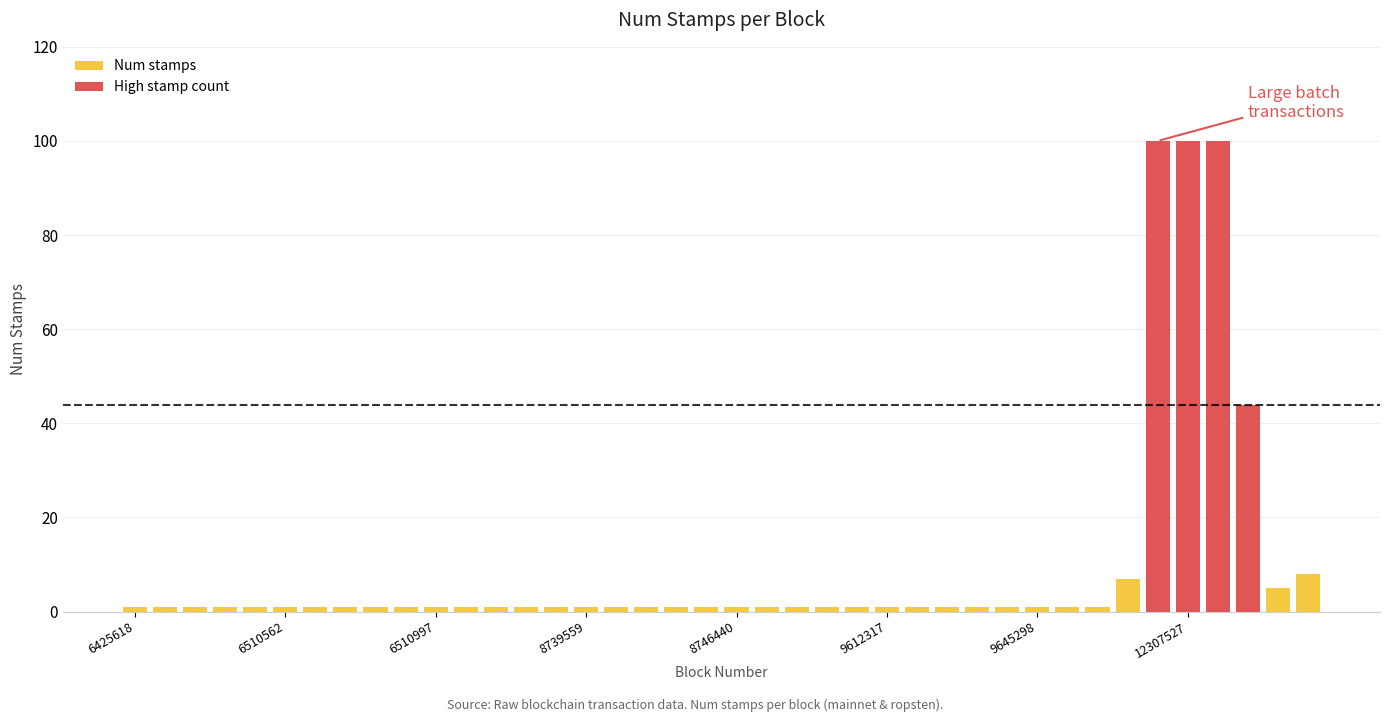

What is the sum of all Num stamps values?

53